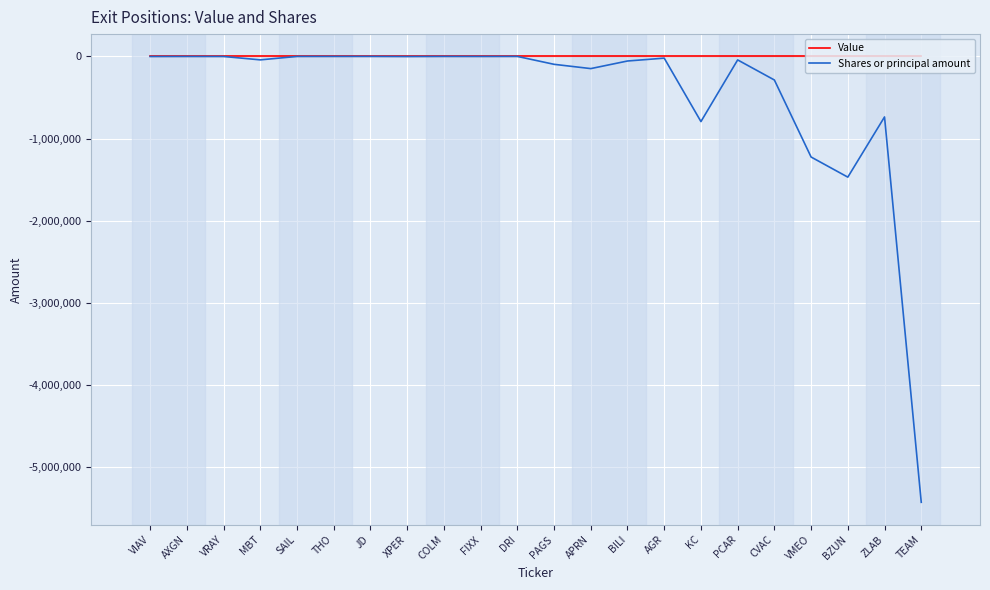

How many lines are shown in the chart?

2